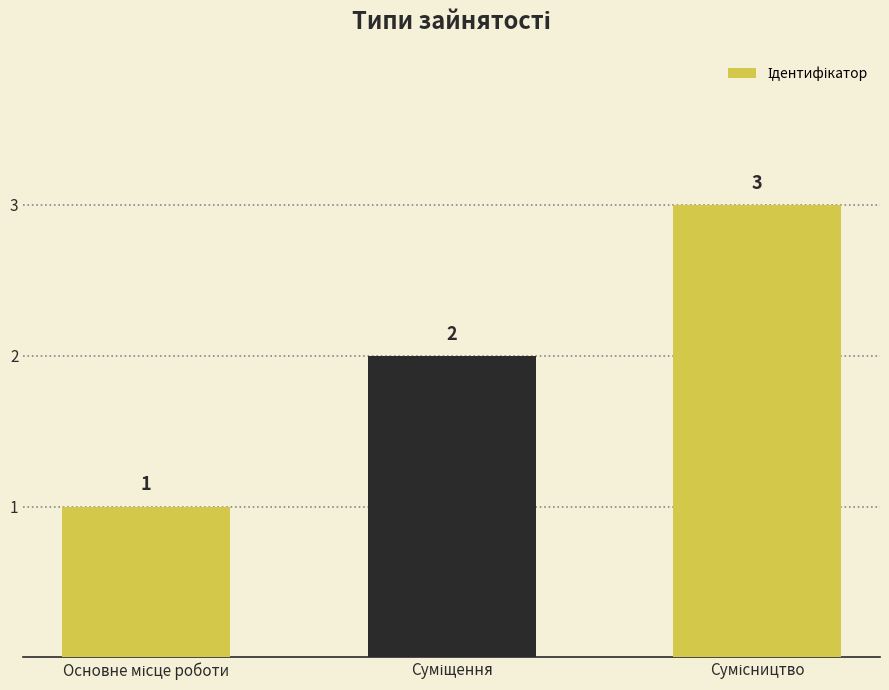

How many values are between 1 and 3?

3